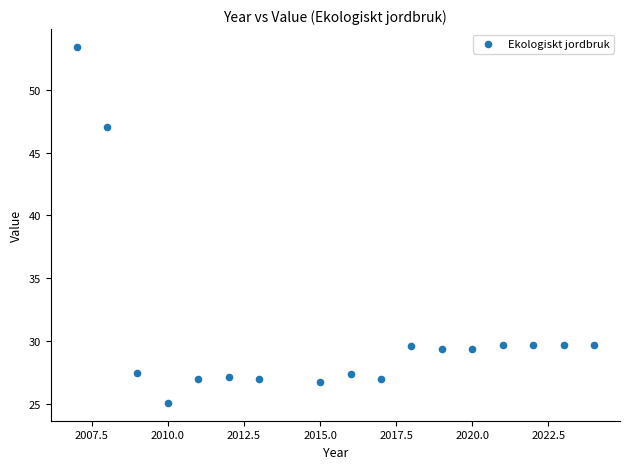

What is the range of Y values (max minus min)?

28.3